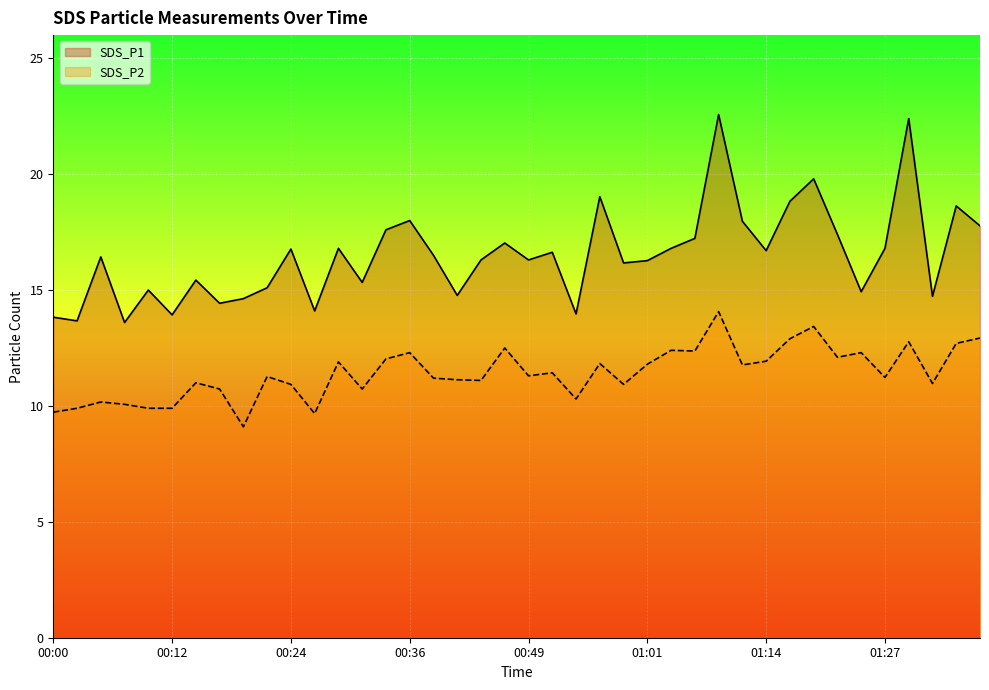

Reading left to right, transcribe all the data shown in this chart.

SDS_P1: 13.8	13.7	16.4	13.6	15.0	13.9	15.4	14.4	14.6	15.1	16.8	14.1	16.8	15.3	17.6	18.0	16.5	14.8	16.3	17.0	16.3	16.6	14.0	19.0	16.2	16.3	16.8	17.2	22.6	18.0	16.7	18.8	19.8	17.4	14.9	16.8	22.4	14.7	18.6	17.8
SDS_P2: 9.7	9.9	10.2	10.1	9.9	9.9	11.0	10.7	9.1	11.3	10.9	9.7	11.9	10.7	12.0	12.3	11.2	11.1	11.1	12.5	11.3	11.4	10.3	11.8	10.9	11.8	12.4	12.4	14.1	11.8	11.9	12.9	13.4	12.1	12.3	11.2	12.8	11.0	12.7	12.9